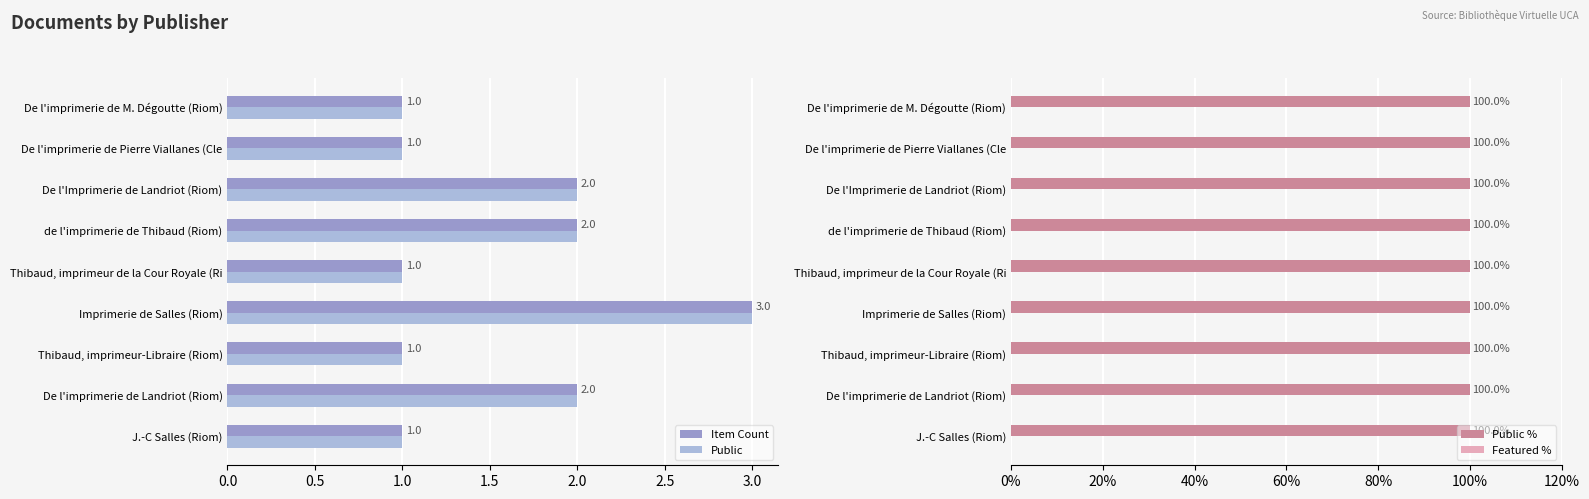

Is it true that Public equals 1 at De l'imprimerie de M. Dégoutte (Riom)?

True